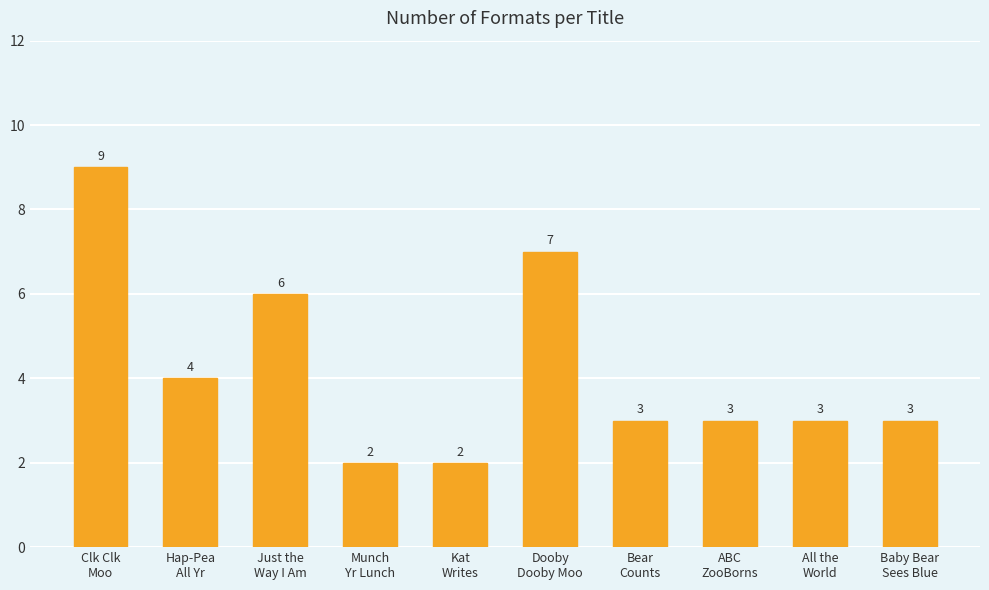

What is the value of the 9th bar from the left?

3